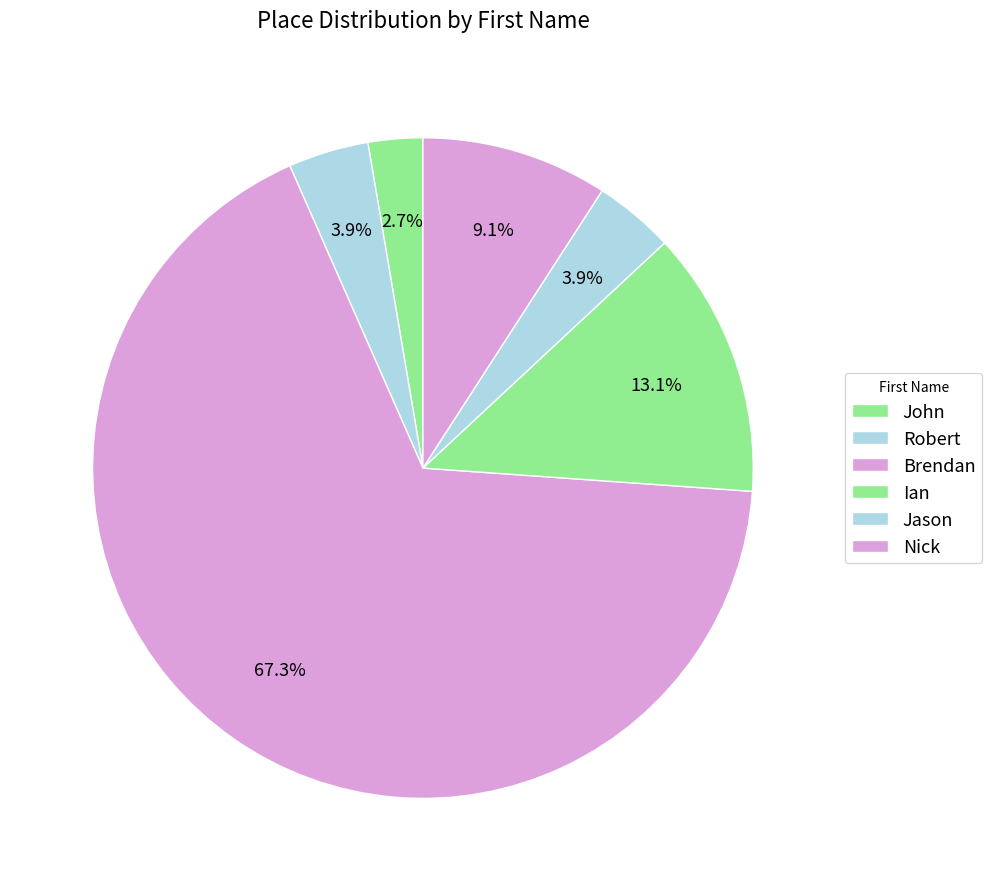

How many slices are in this pie chart?

6